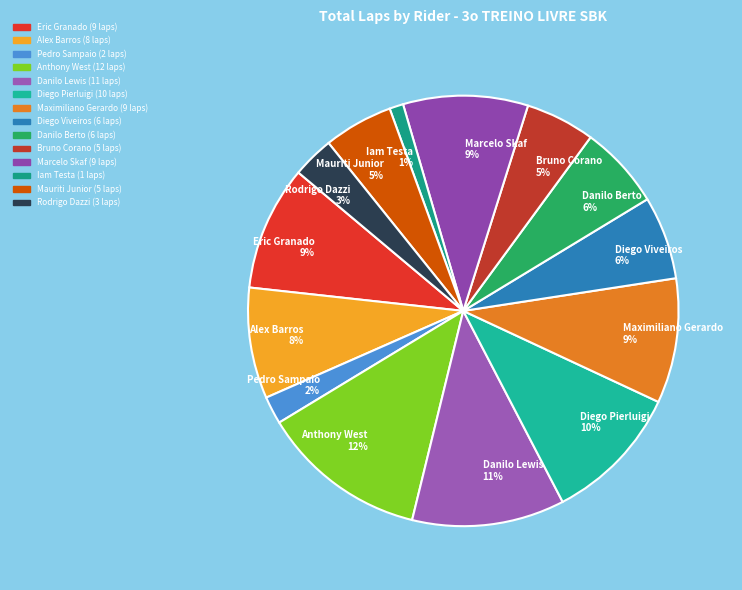

Is it true that Rodrigo Dazzi 3% is 3% of the pie?

True